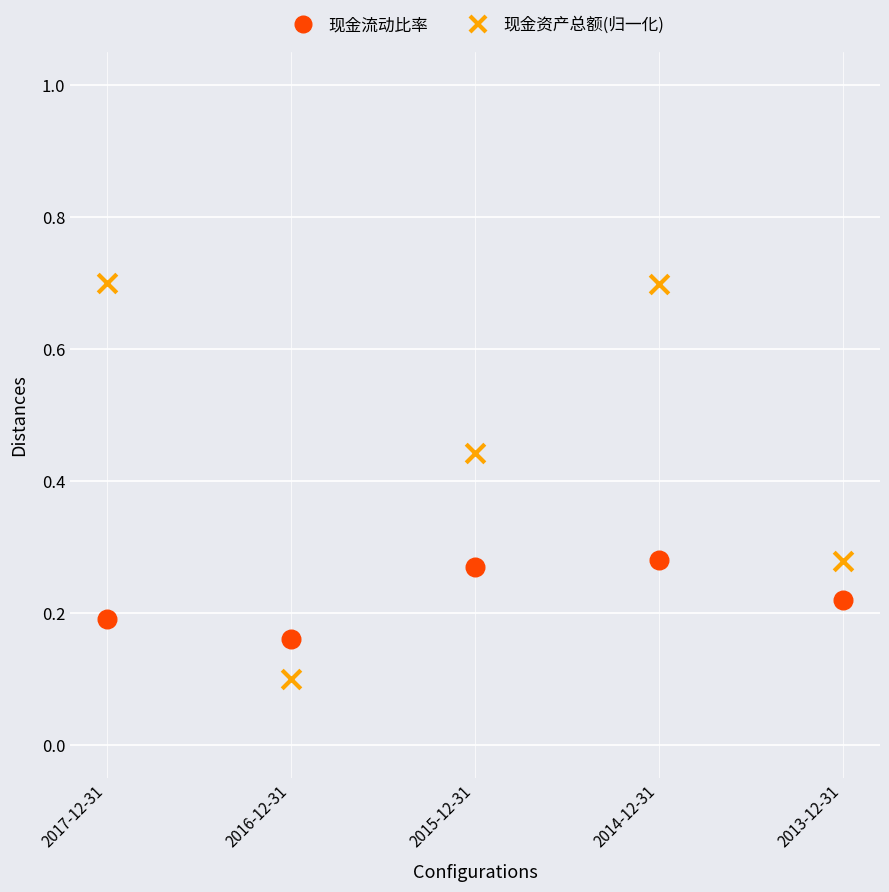

Which series has the largest Y range (max minus min)?

现金资产总额(归一化)